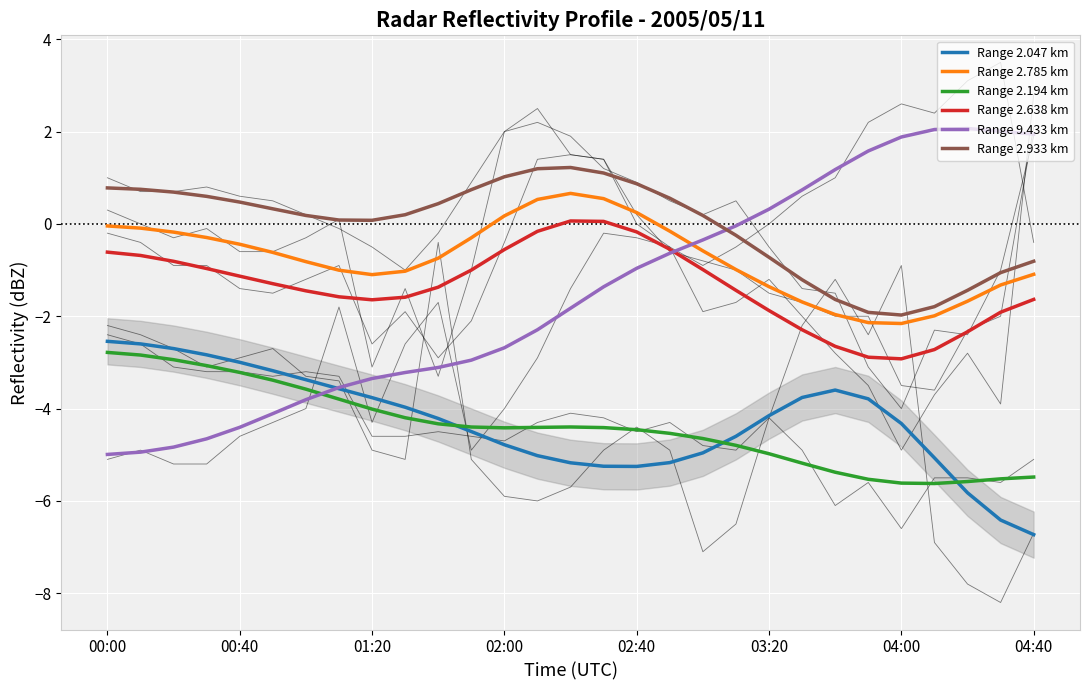

What is the average value of the Range 2.047 km series?

-4.3